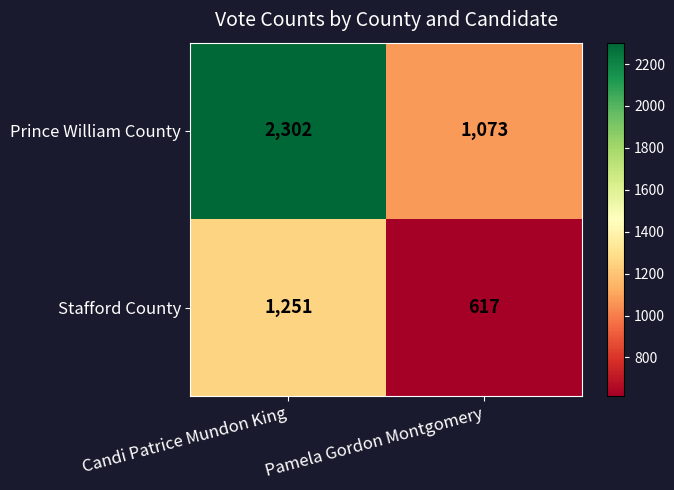

Reading right to left, extract all data points from this chart.

Prince William County: Pamela Gordon Montgomery=1073	Candi Patrice Mundon King=2302
Stafford County: Pamela Gordon Montgomery=617	Candi Patrice Mundon King=1251